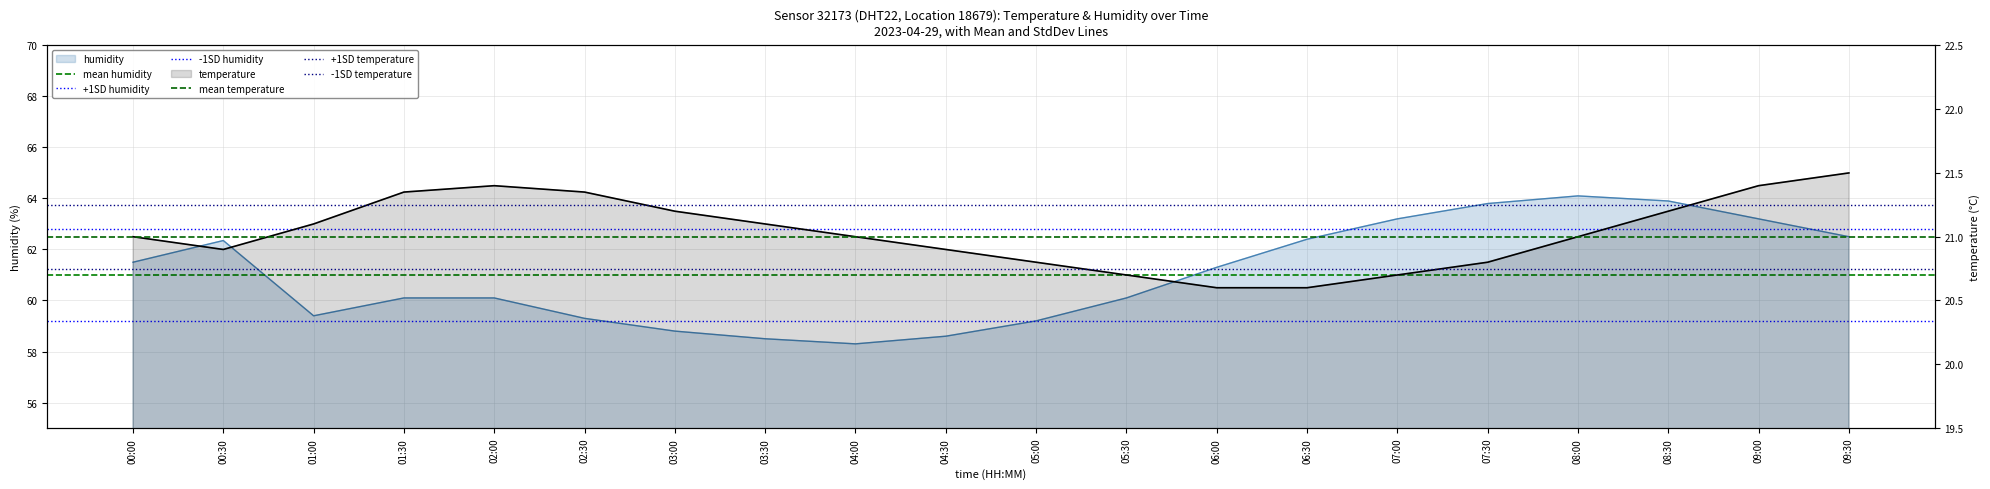

Is it true that +1SD humidity equals 94.6 at 00:30?

False